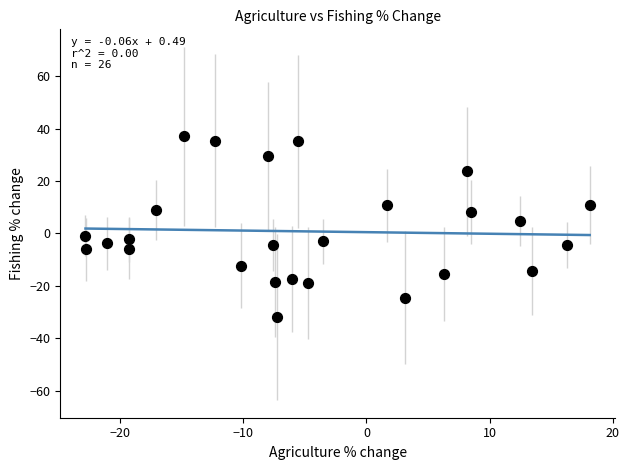

What is the range of Y values (max minus min)?

68.9